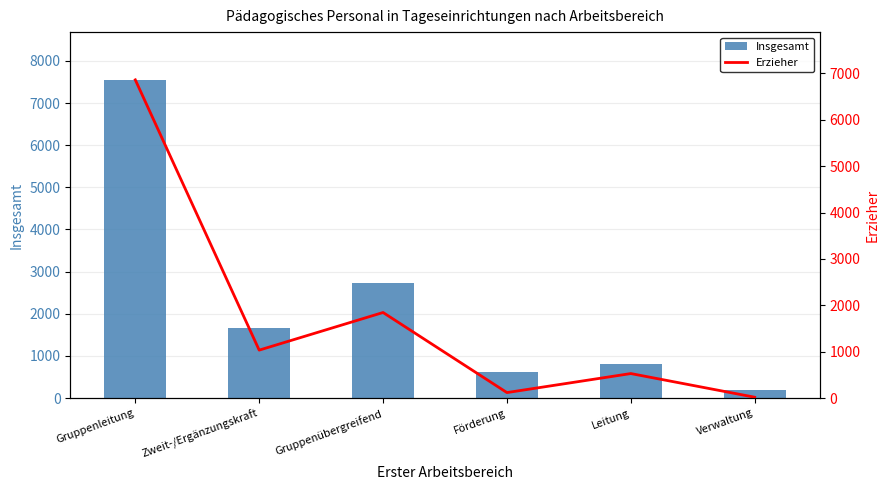

Which series has the largest total across all categories?

Insgesamt